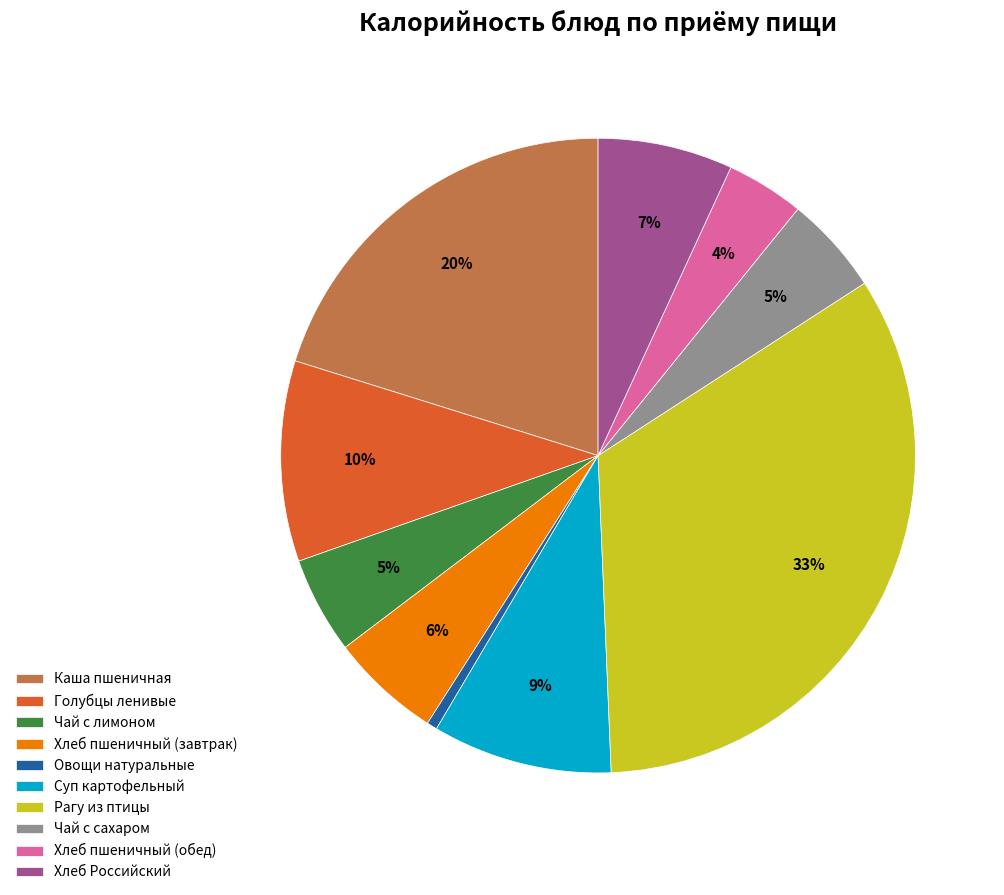

To the nearest percent, what portion does Хлеб Российский represent?

7%